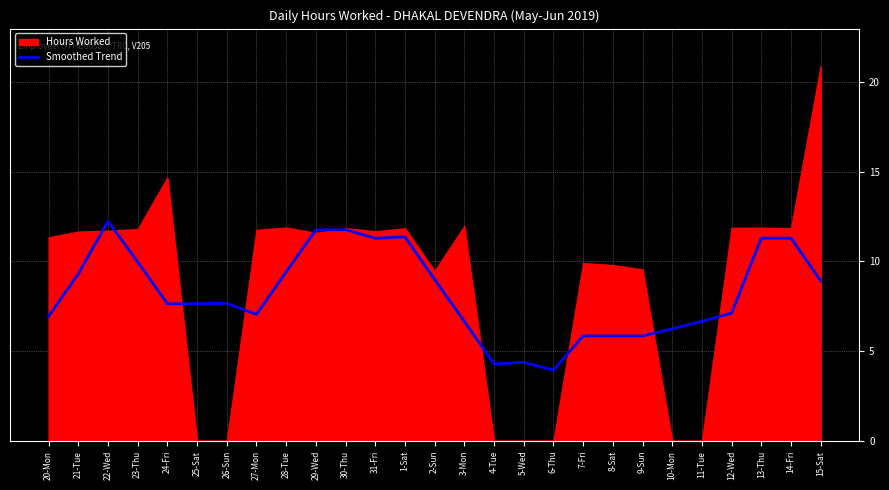

True or false: the data shows 0.9 at 4-Tue.

False